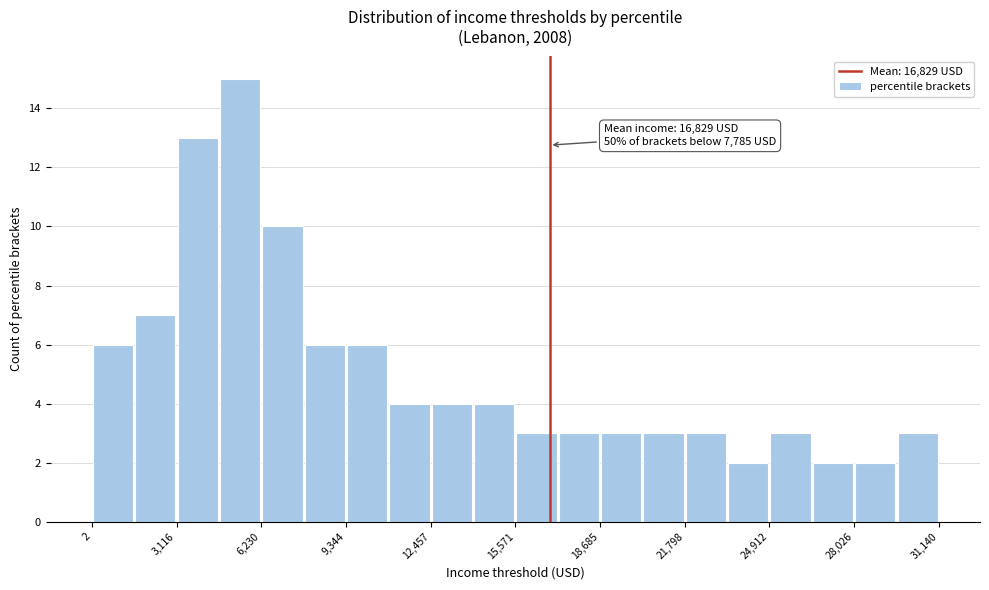

Read against the x-axis, roughly where is the centre of the tallest bar?

5500